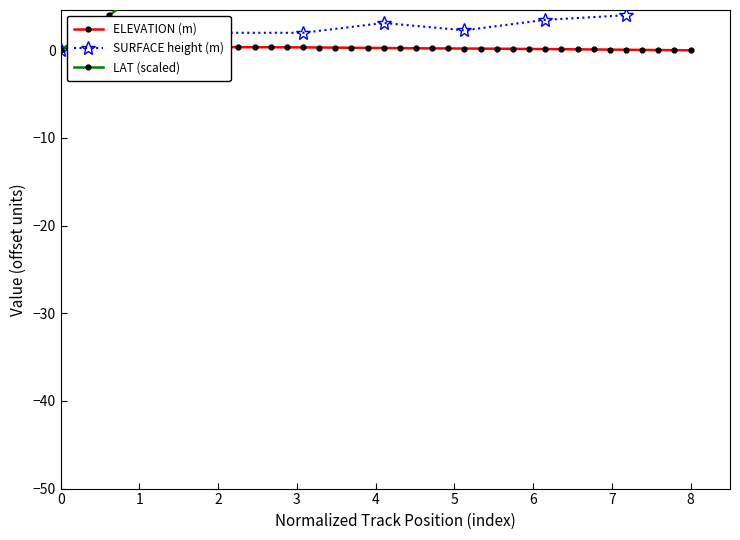

Which series has the largest total across all categories?

LAT